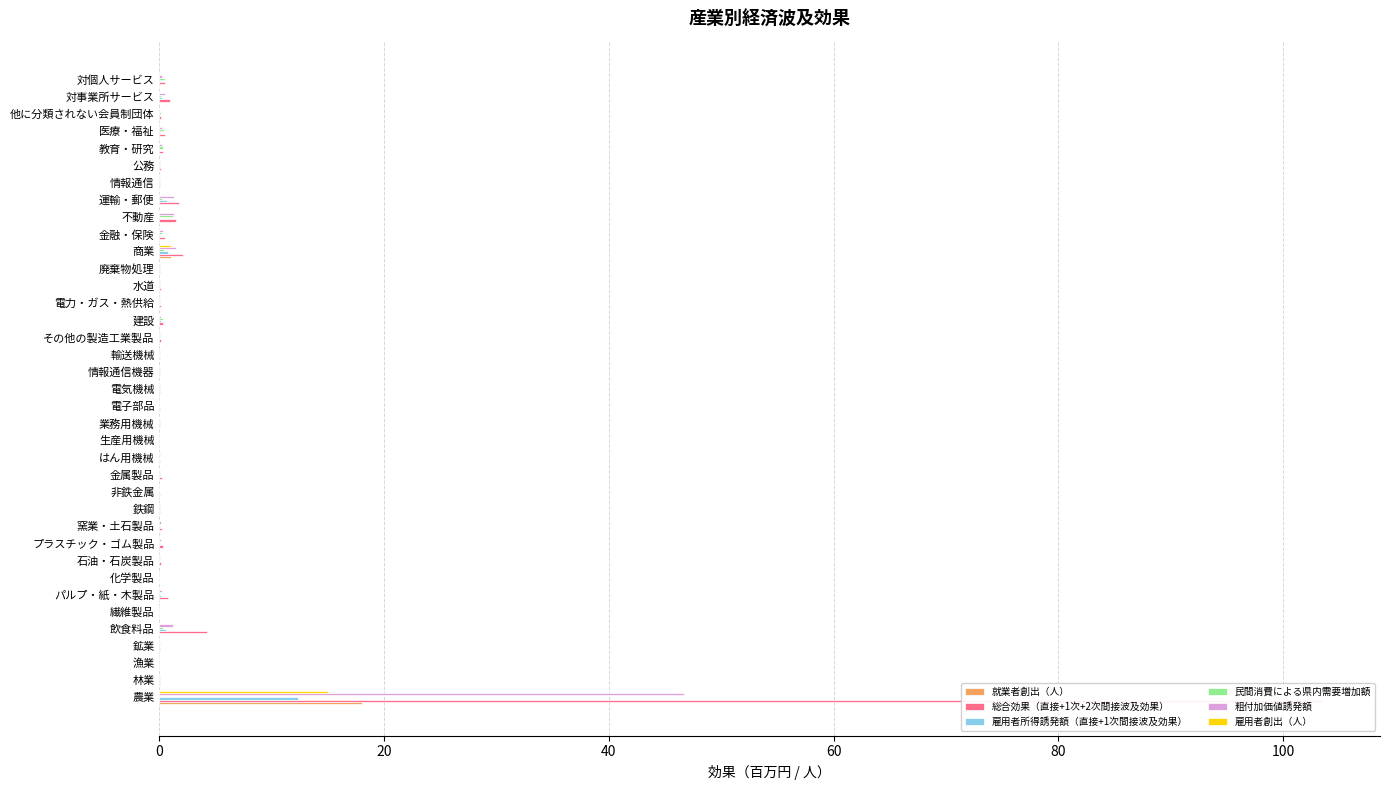

How many data points does each series have?

37